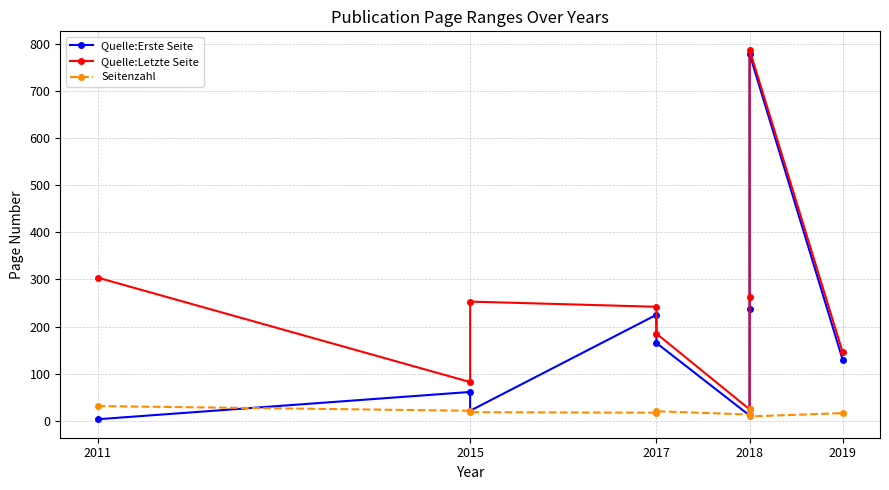

Reading left to right, list all the values displayed in this chart.

Quelle:Erste Seite: 3	61	21	225	165	11	237	779	129
Quelle:Letzte Seite: 304	82	253	242	185	24	262	788	145
Seitenzahl: 31	21	18	17	20	13	25	9	16